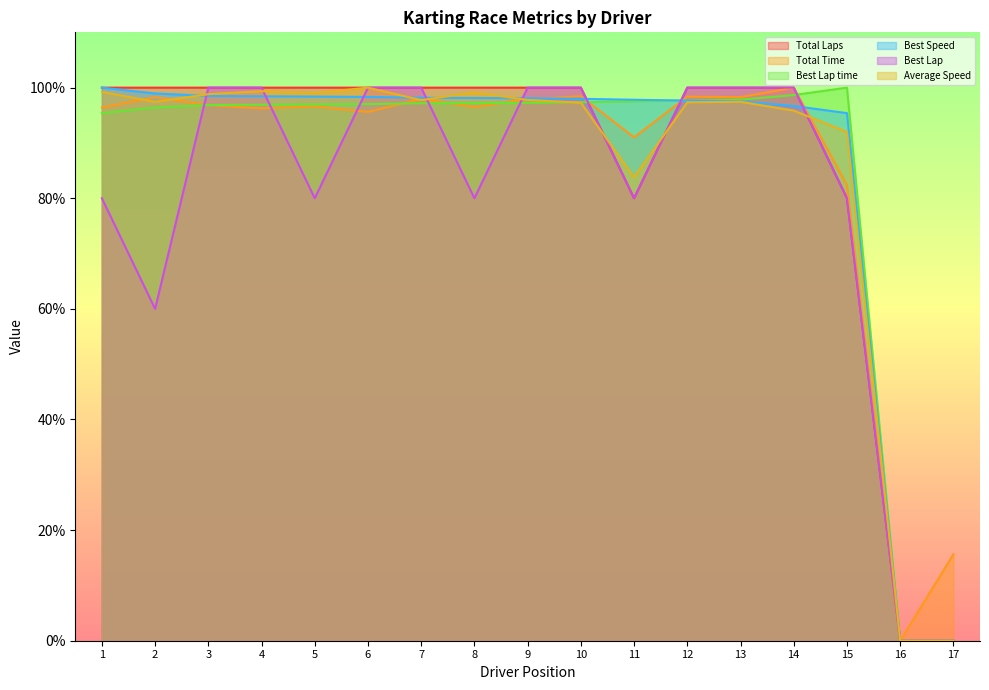

Is it true that Total Laps equals 100.0 at 5?

True